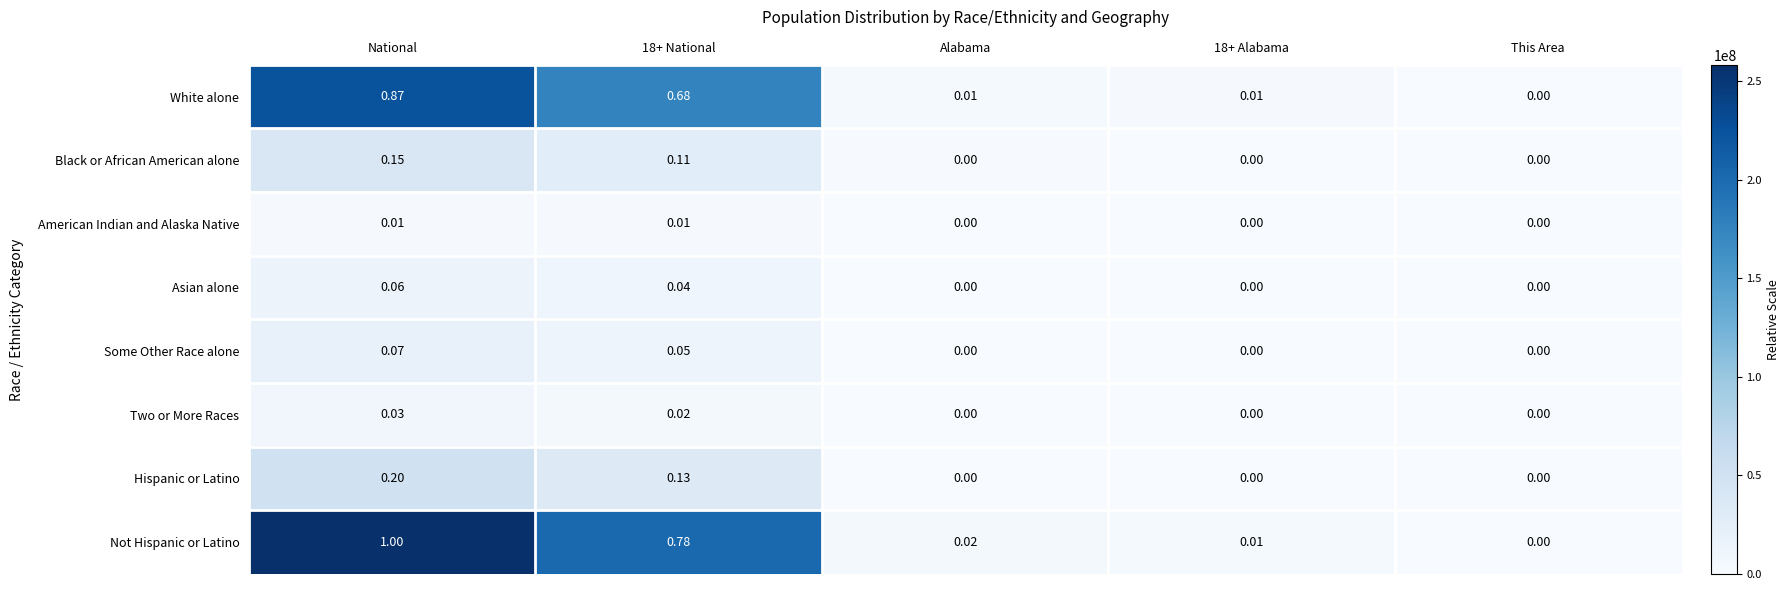

Which series has the largest range (max minus min)?

Not Hispanic or Latino